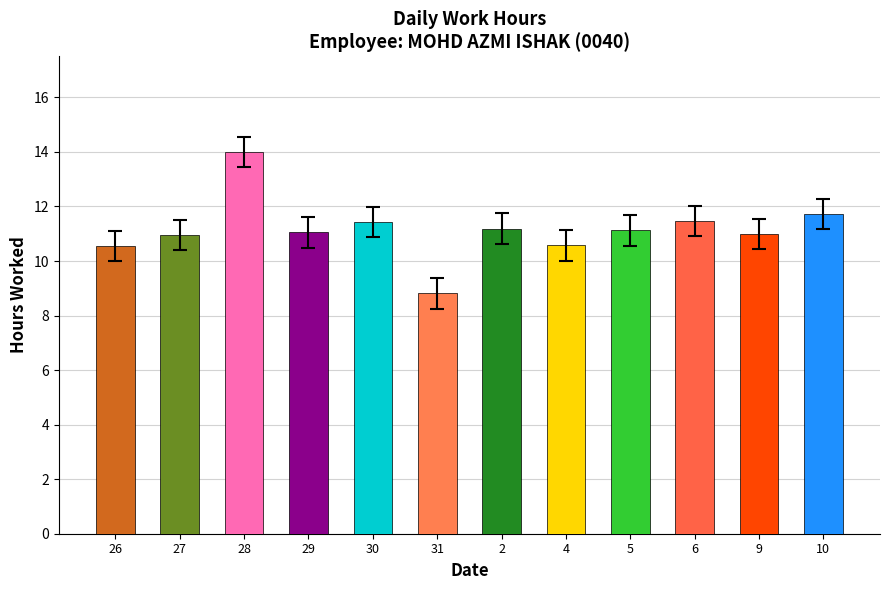

Between 31 and 6, which is larger?

6